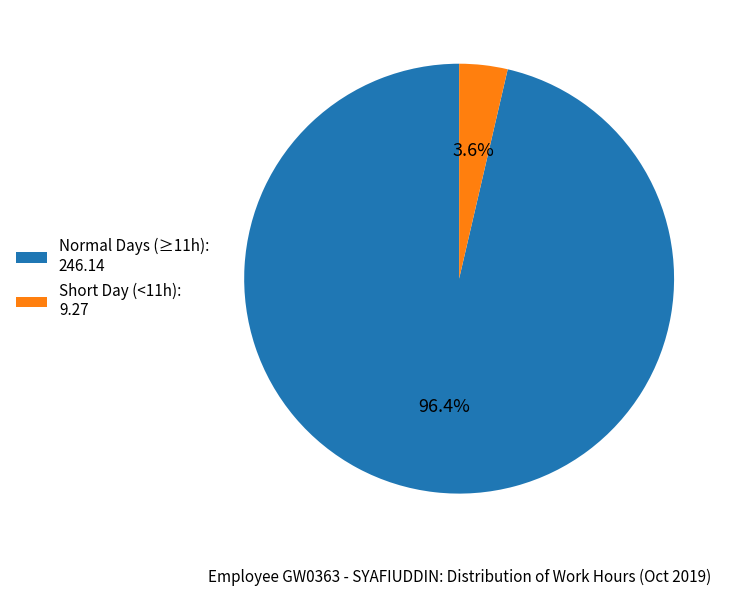

What is the majority slice?

Normal Days (≥11h): 246.14